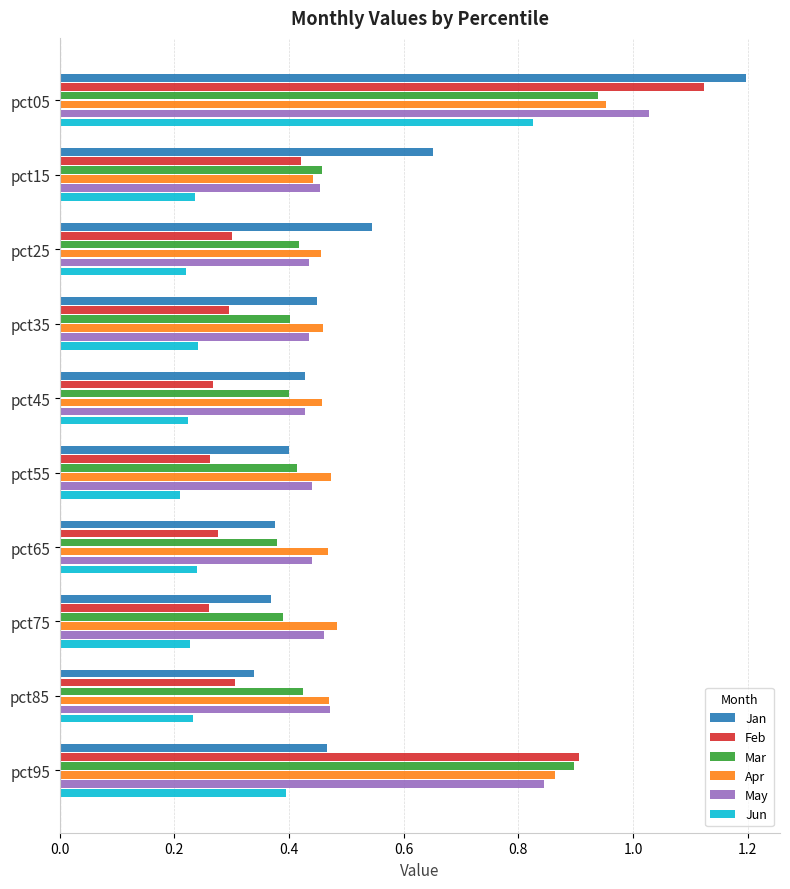

At which label is Apr closest to 0?

pct15